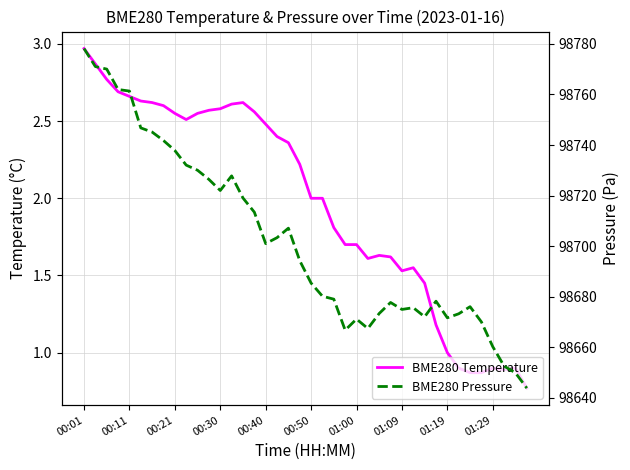

What position from the right is 30?

10